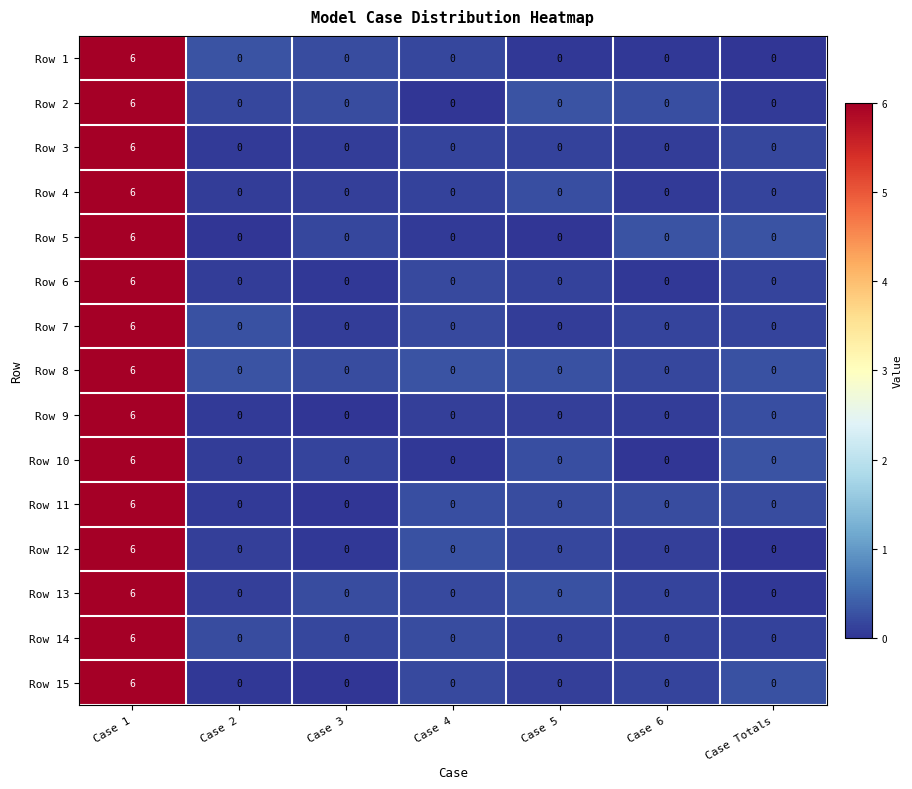

What is the sum of all Row 4 values?

6